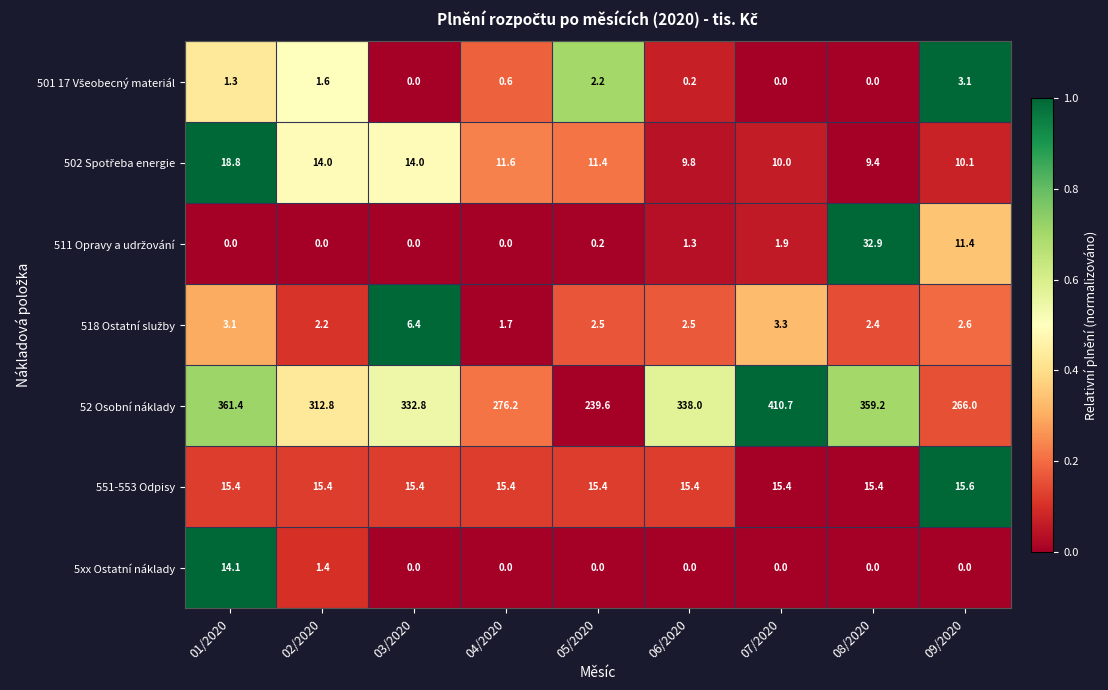

What is the total value across all series at 07/2020?

441.3